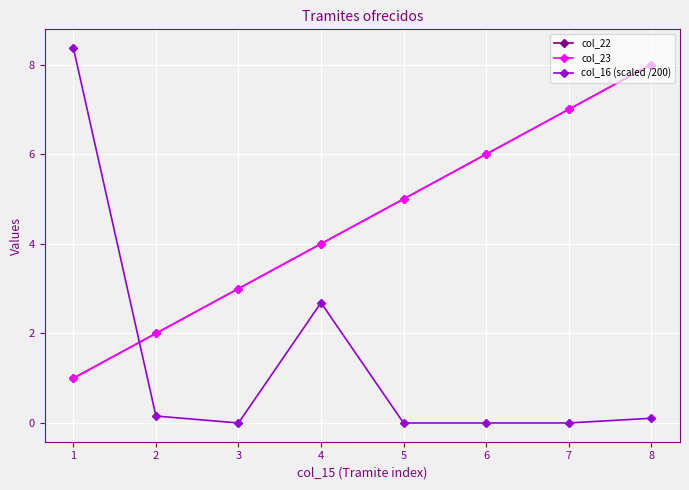

How many intersections are there between col_22 and col_16 (scaled /200)?

1